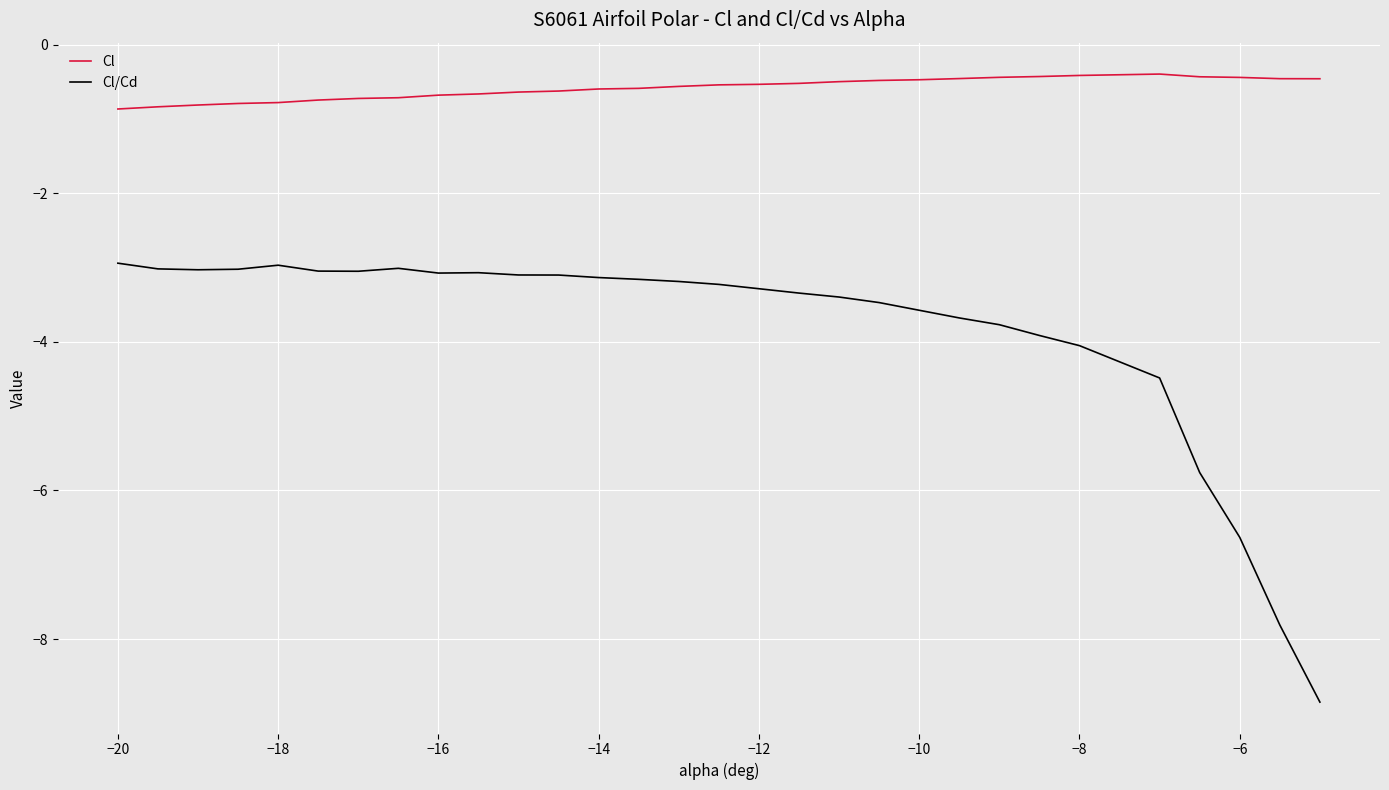

What is the sum of all Cl/Cd values?

-115.2